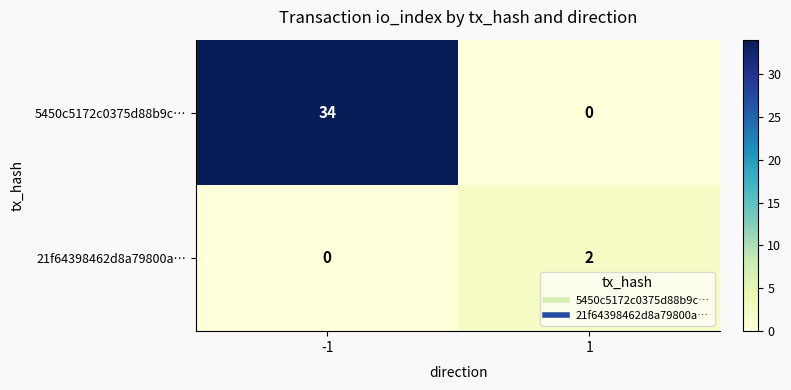

Reading left to right, list all the values displayed in this chart.

5450c5172c0375d88b9c…: 34	0
21f64398462d8a79800a…: 0	2